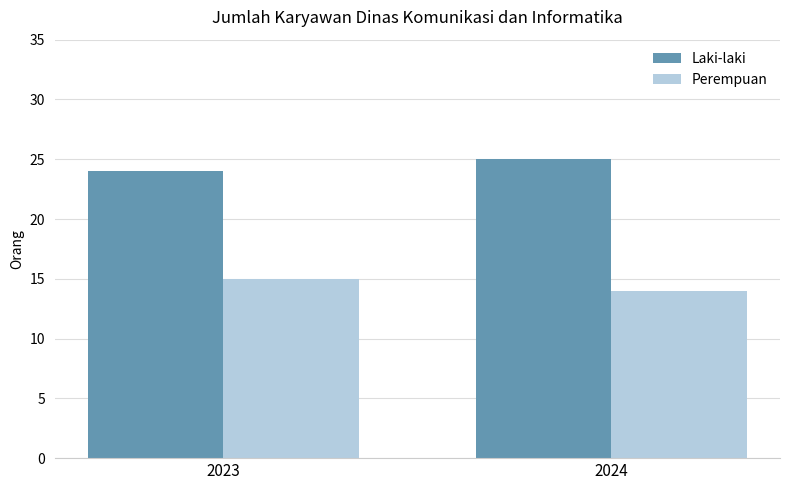

What is the smallest value displayed?

14